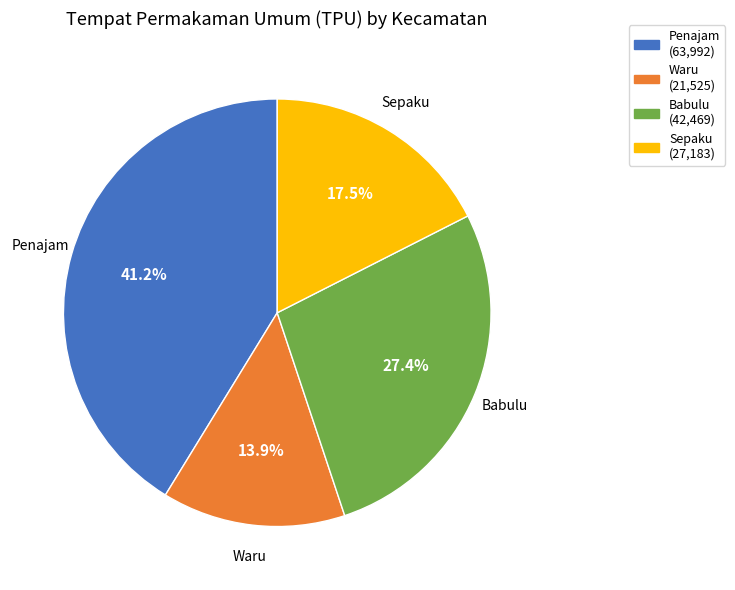

Which has a higher value, Waru or Sepaku?

Sepaku